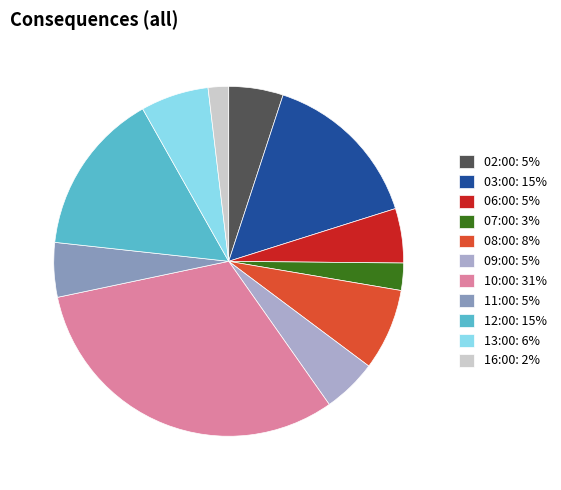

Which slice is the smallest?

16:00